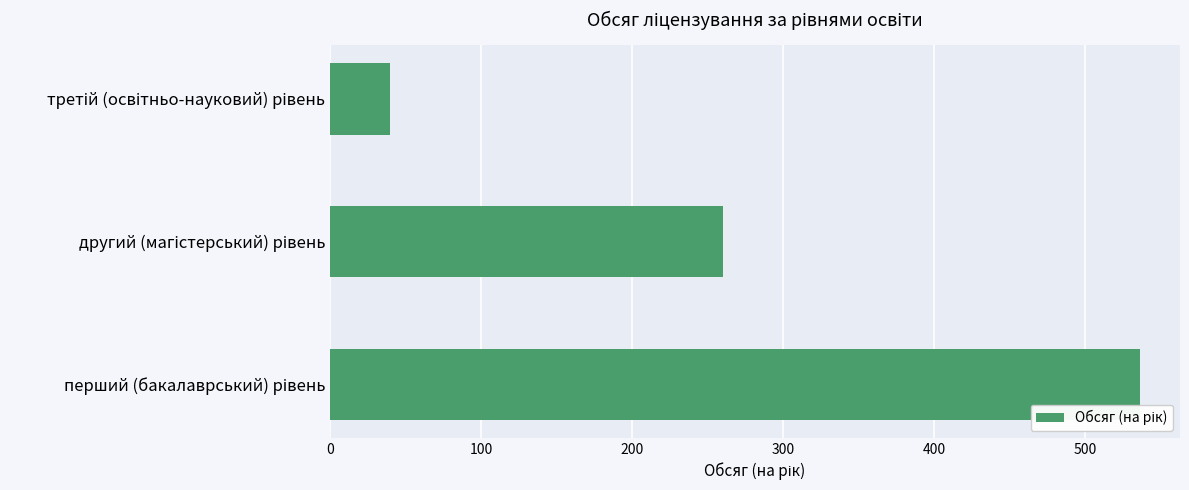

What is the average value?

279